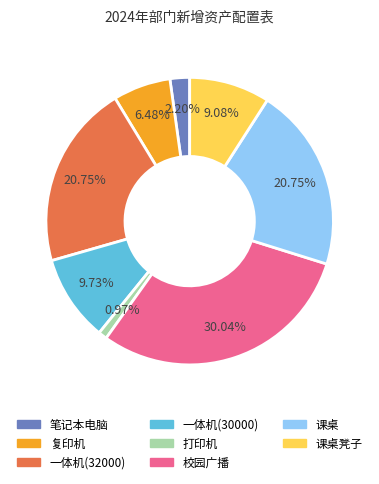

Does any single category account for the majority?

No